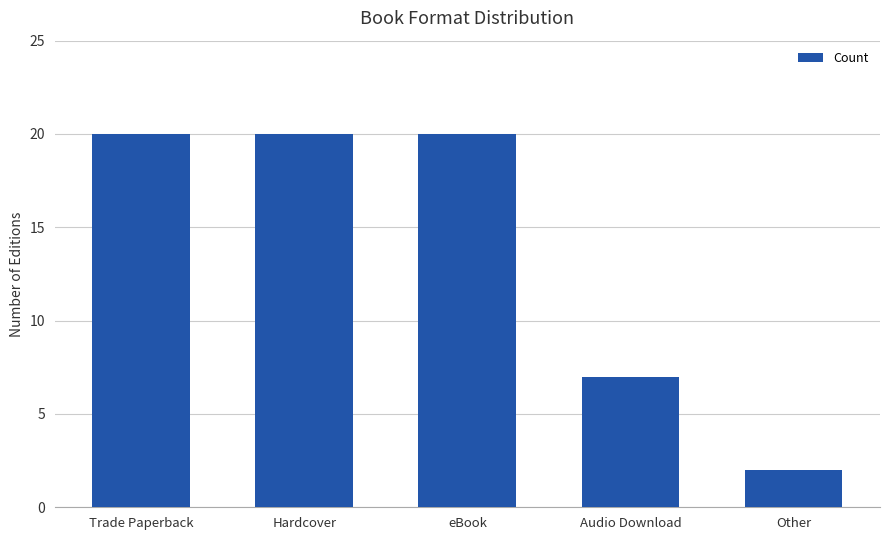

What is the value of the 4th bar from the left?

7